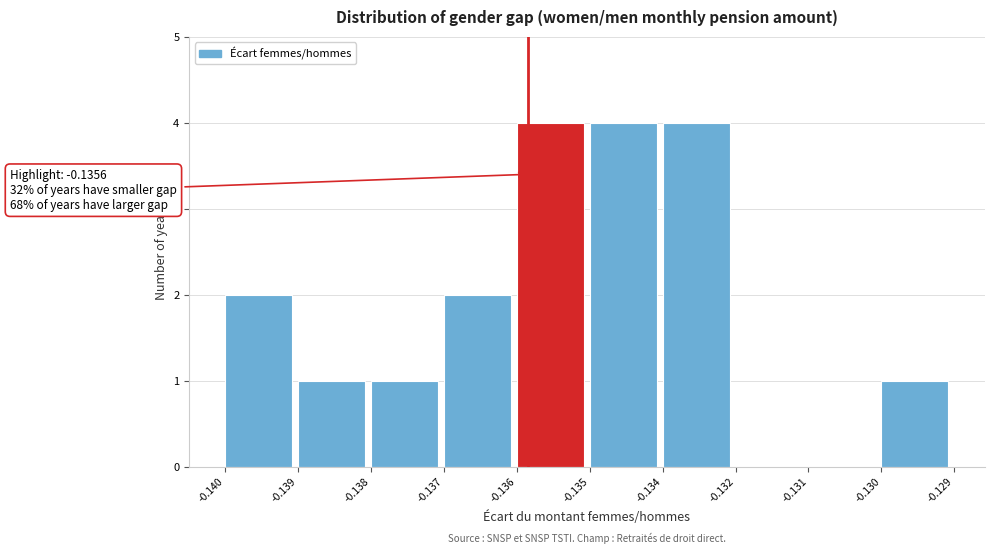

Reading left to right, transcribe all the data shown in this chart.

-0.140=2	-0.139=1	-0.138=1	-0.137=2	-0.136=4	-0.135=4	-0.134=4	-0.132=0	-0.131=0	-0.130=1